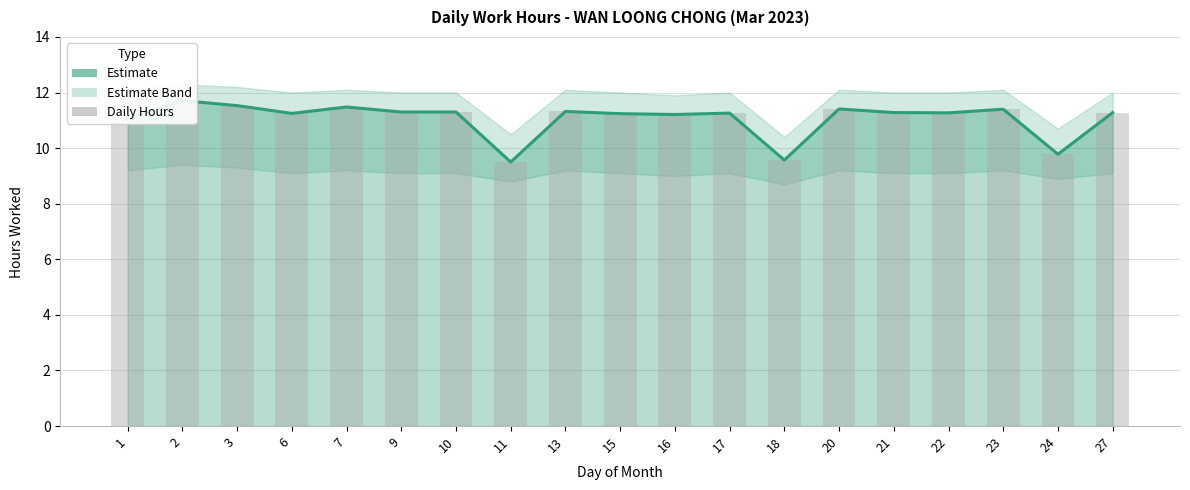

The Low Hours (estimate) series shows 17.9 at 6. True or false?

False